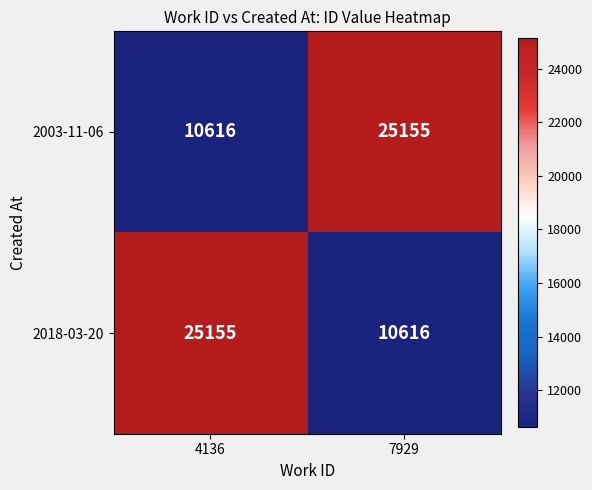

What is the spread (max minus min) of values at 7929?

14539